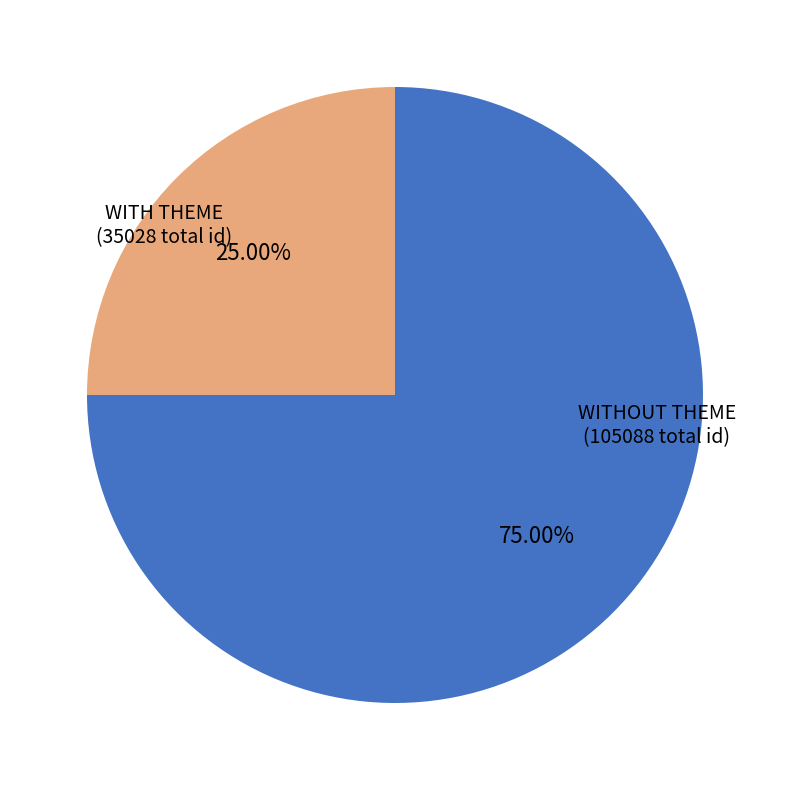

What is the ratio of the value at WITH THEME (35028 total id) to the value at WITHOUT THEME (105088 total id)?

0.3